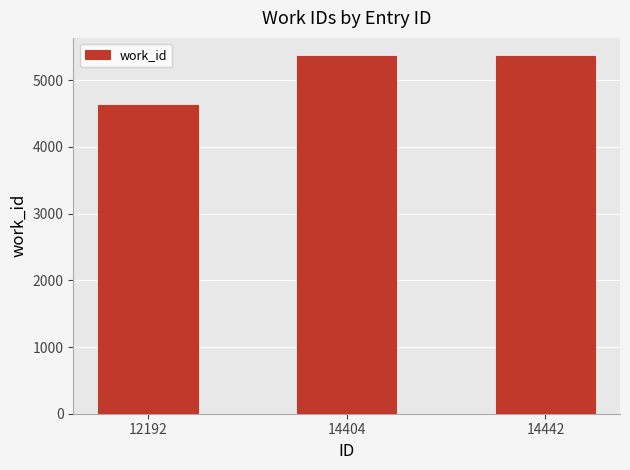

What is the value of the 3rd bar from the left?

5366